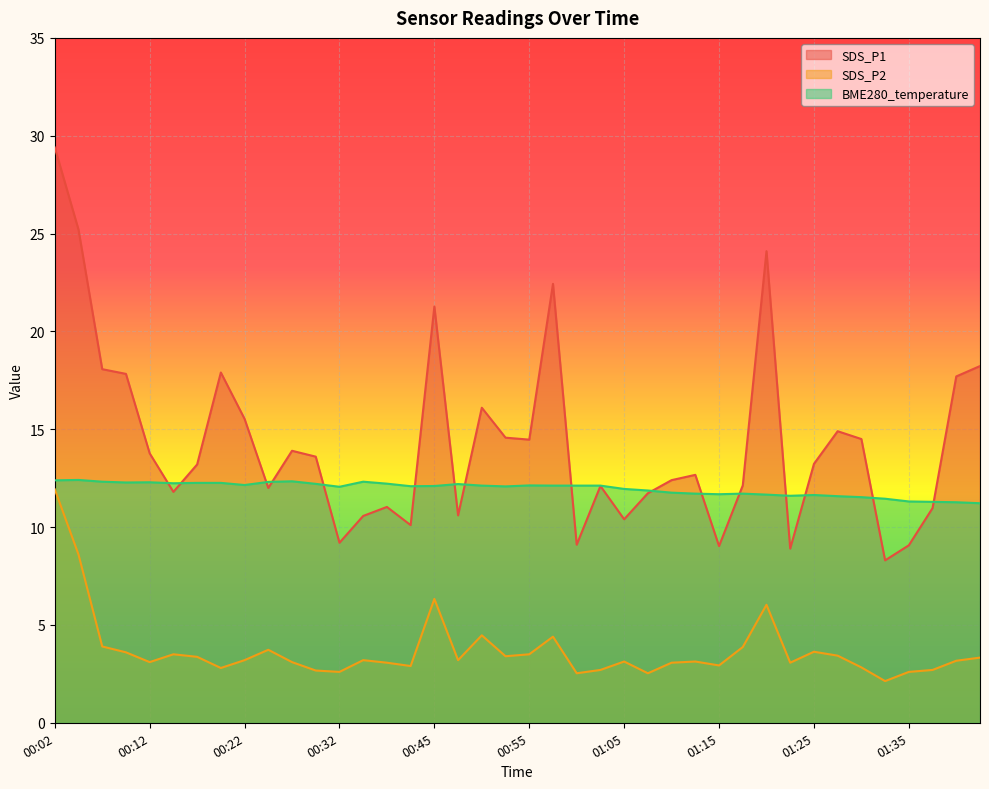

How many lines are shown in the chart?

3